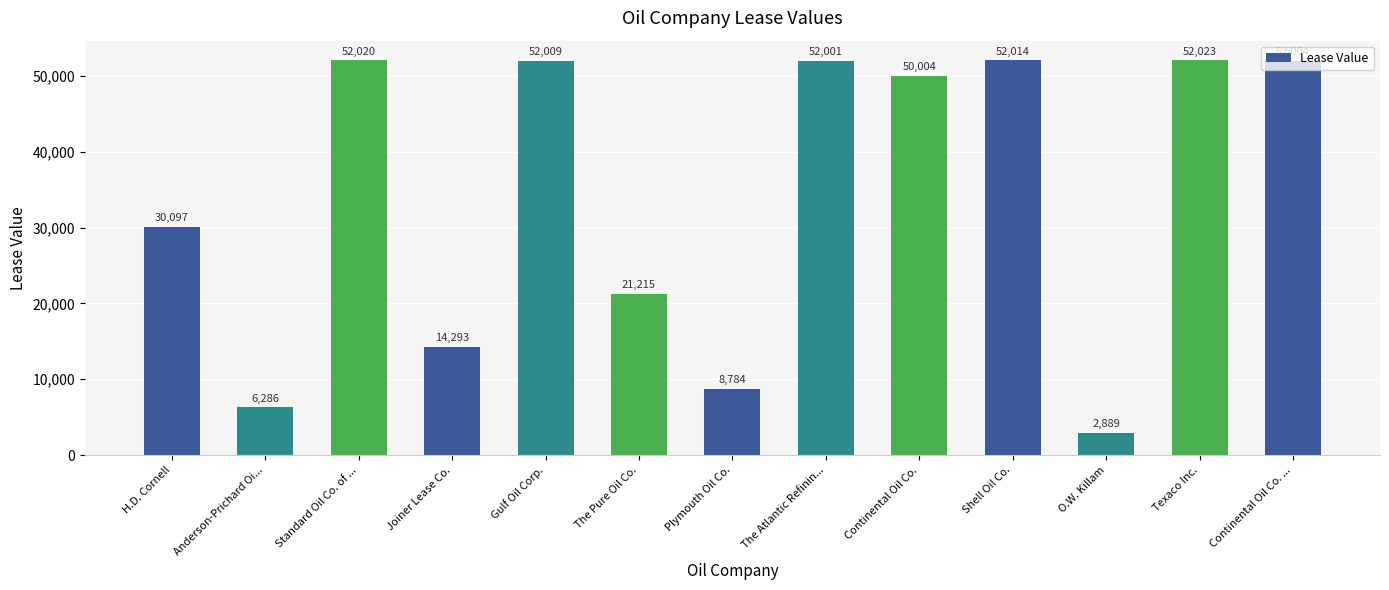

Is it true that the value at The Pure Oil Co. is 12905?

False